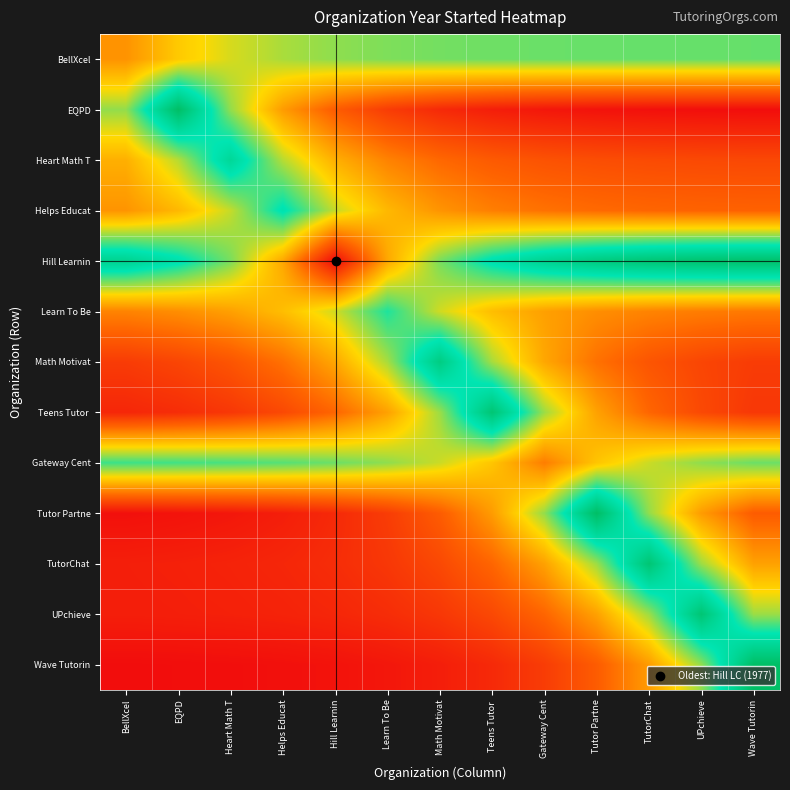

Which series has the widest spread of values?

Wave Tutorin